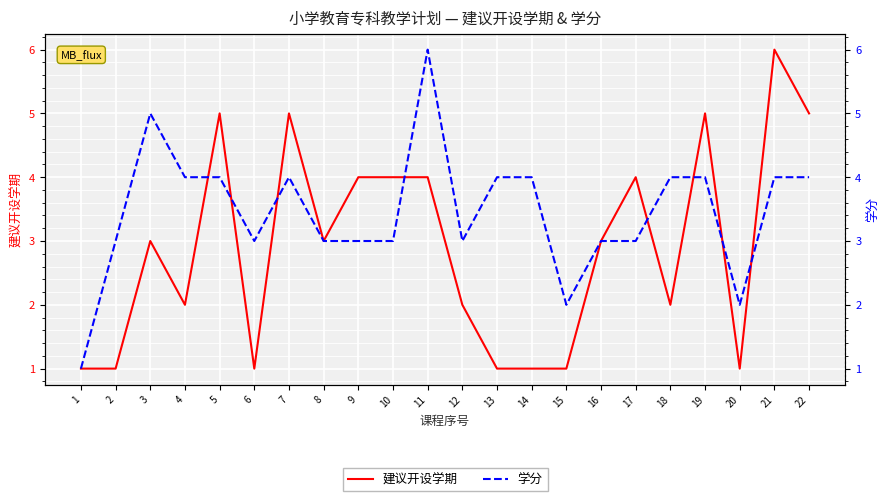

What is the difference between the 学分 values at 18 and 2?

1